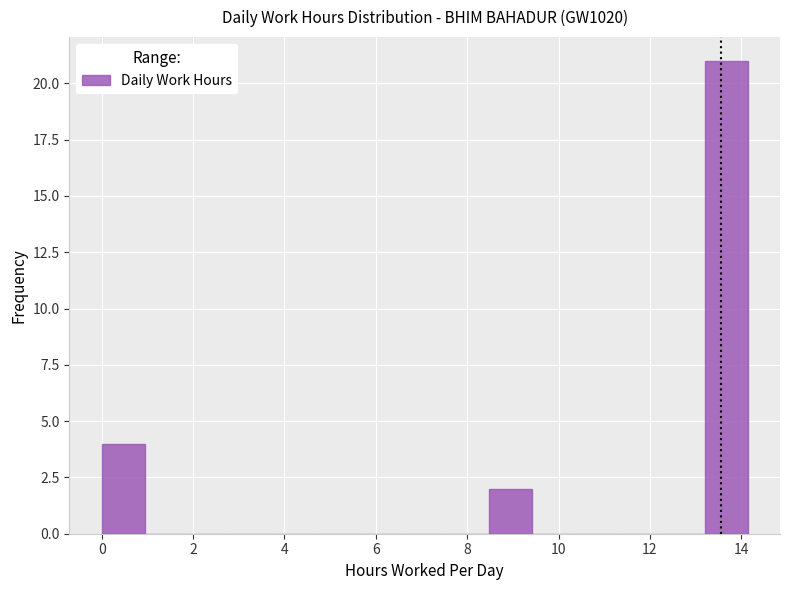

What is the height of the bar covering 13.2 to 14.2 on the x-axis? Neither the bar edges nor the heights are printed on the chart, so give them approximately, as read against the axes.

21